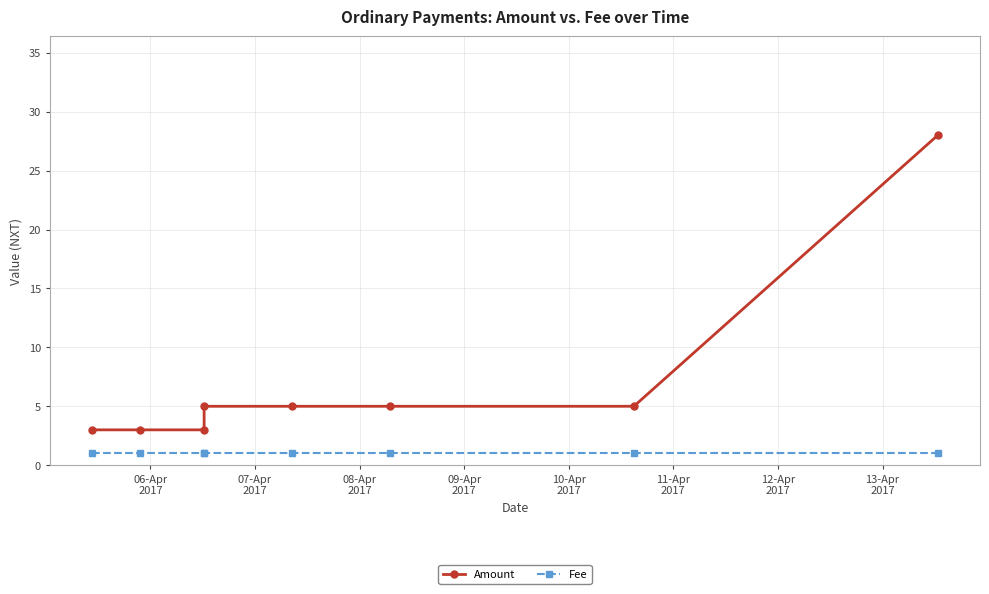

True or false: Fee and Amount intersect in this chart.

False